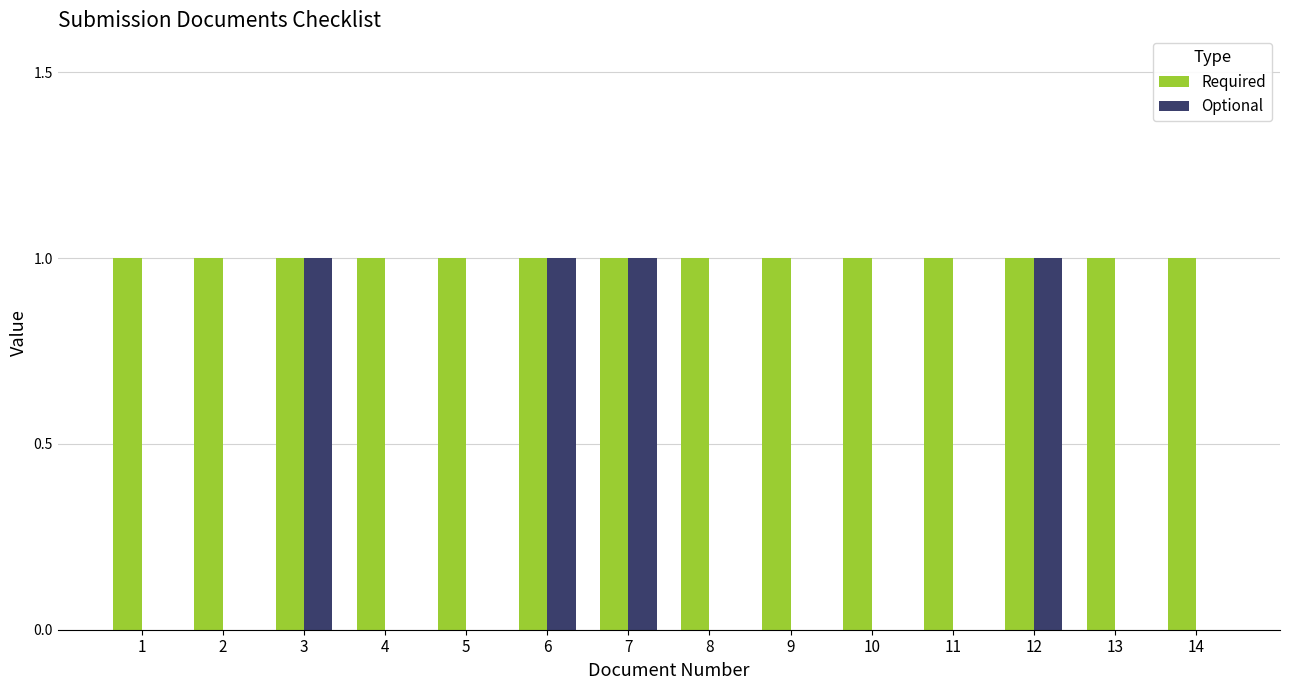

Is the value of Optional at 2 greater than the value of Required at 8?

No